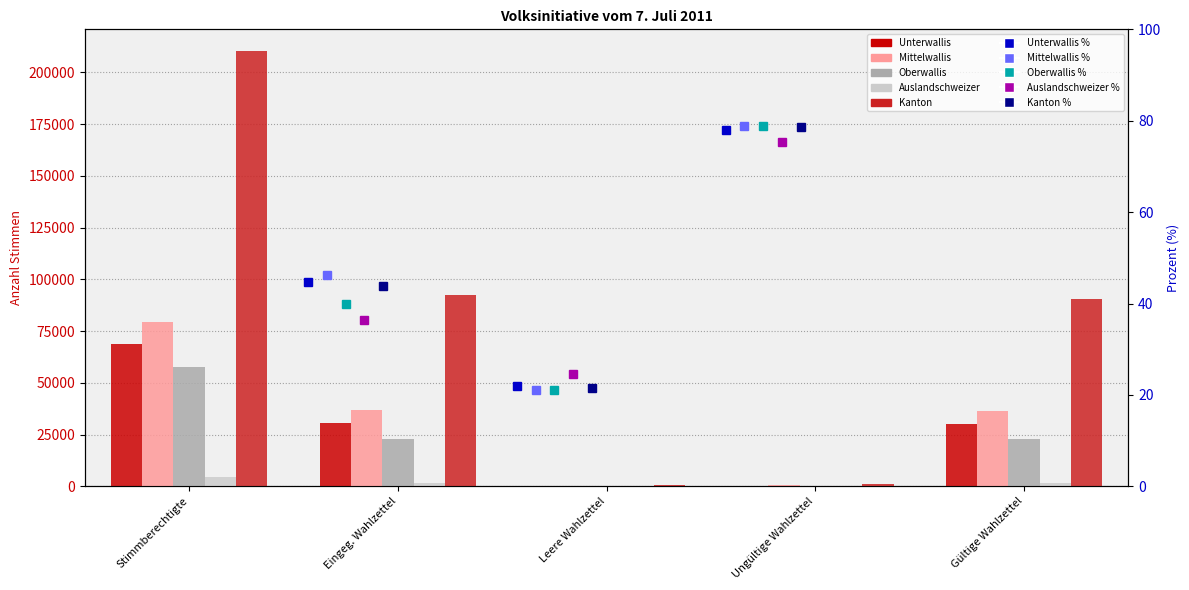

What is the sum of the Kanton values at Gültige Wahlzettel and Ungültige Wahlzettel?

91757